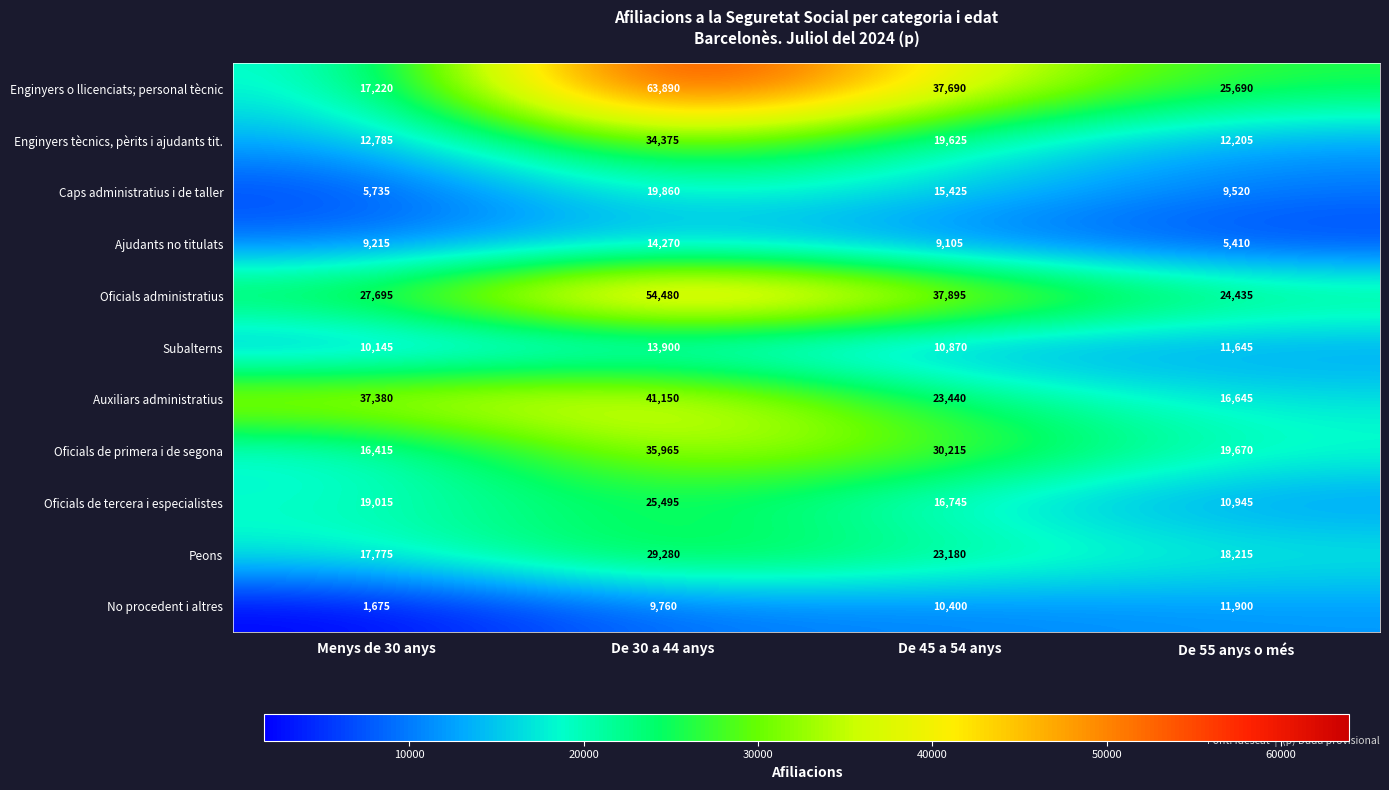

Rank the series by their maximum value, from lowest to highest.

No procedent i altres, Subalterns, Ajudants no titulats, Caps administratius i de taller, Oficials de tercera i especialistes, Peons, Enginyers tècnics, pèrits i ajudants tit., Oficials de primera i de segona, Auxiliars administratius, Oficials administratius, Enginyers o llicenciats; personal tècnic